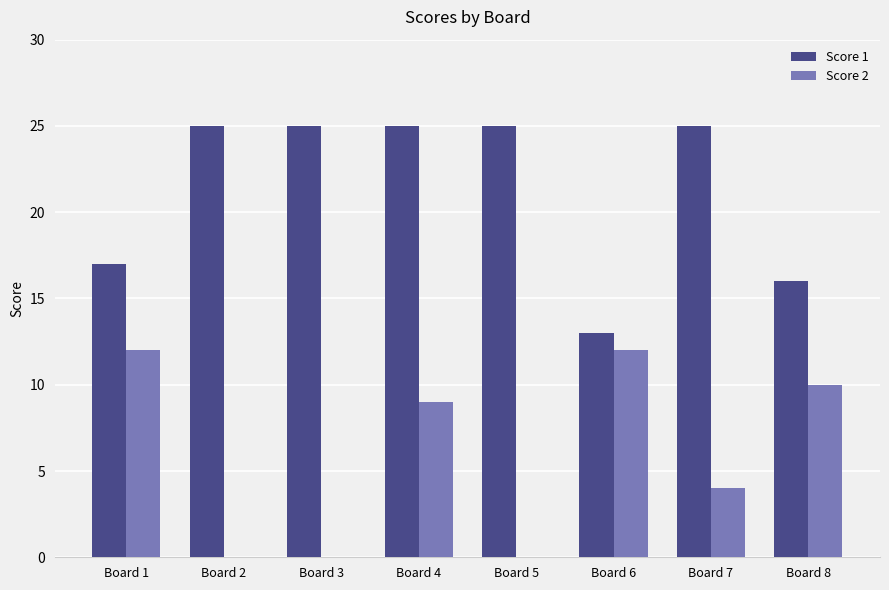

The Score 1 series shows 16 at Board 8. True or false?

True